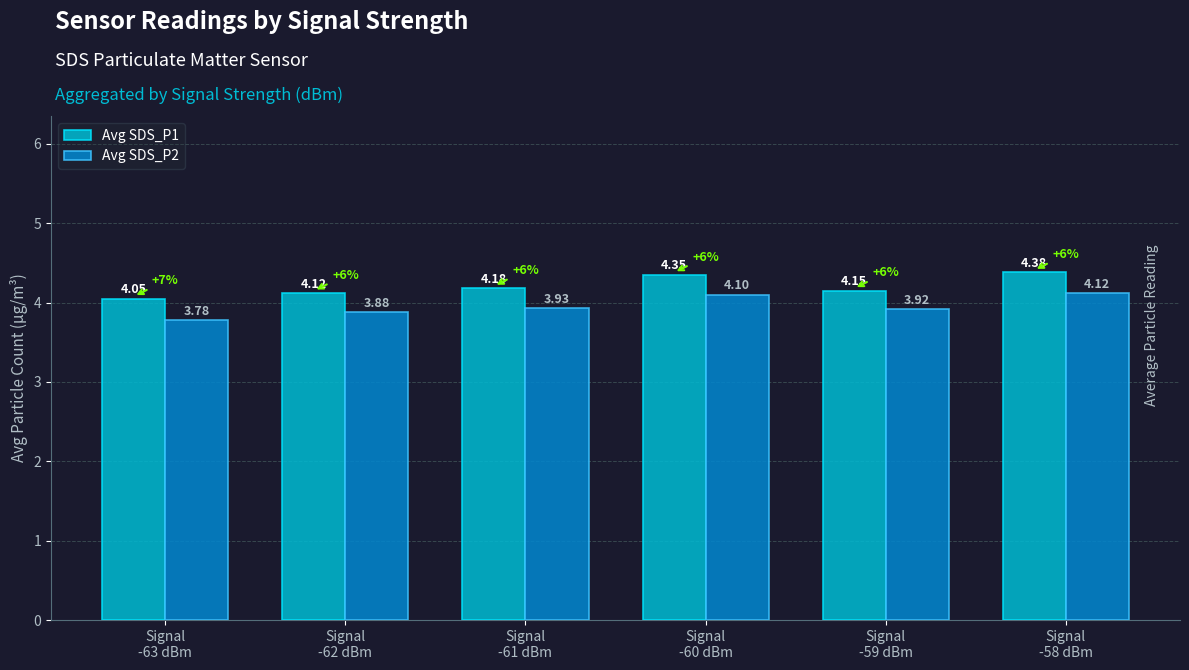

The Avg SDS_P1 series shows 5.6 at Signal
-61 dBm. True or false?

False